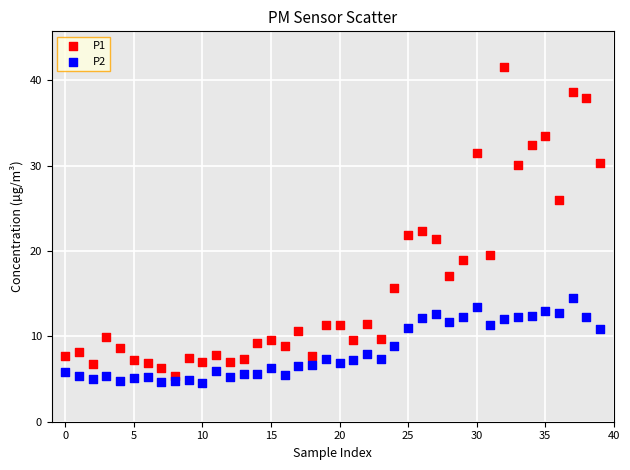

Across all data points, what is the range of Y values (max minus min)?

37.1